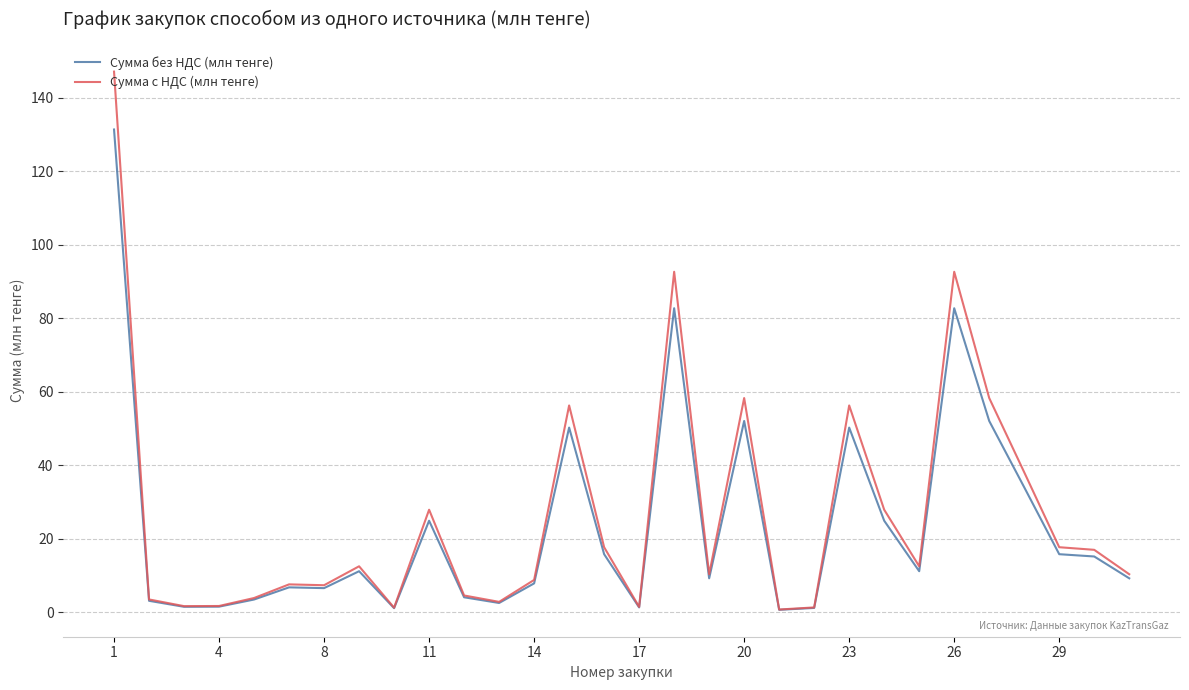

Which series has the widest spread of values?

Сумма с НДС (млн тенге)